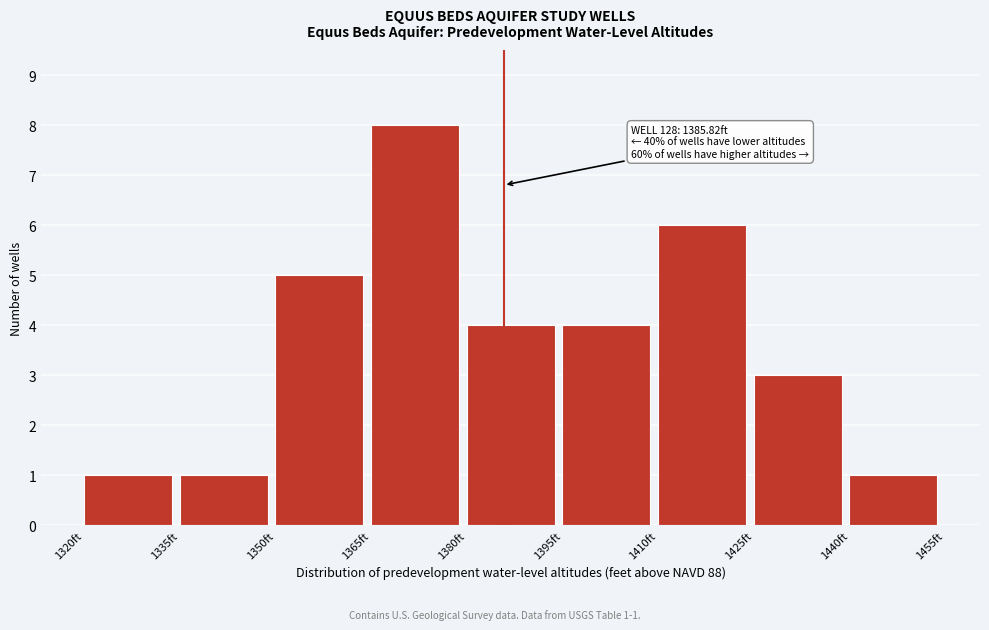

Which range on the x-axis has the tallest bar?

1365 to 1380